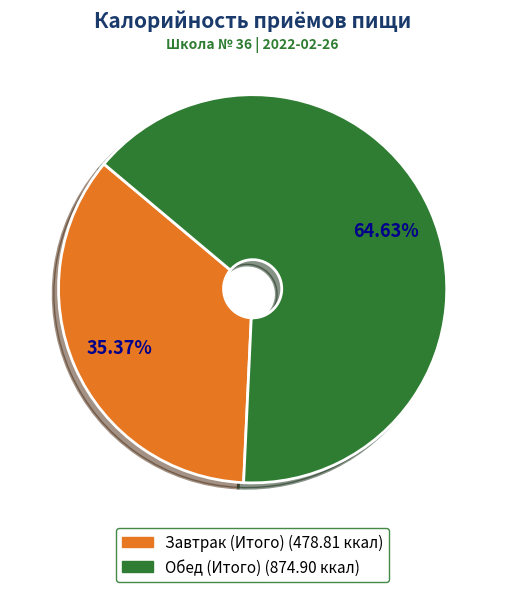

Count the number of slices in the pie.

2